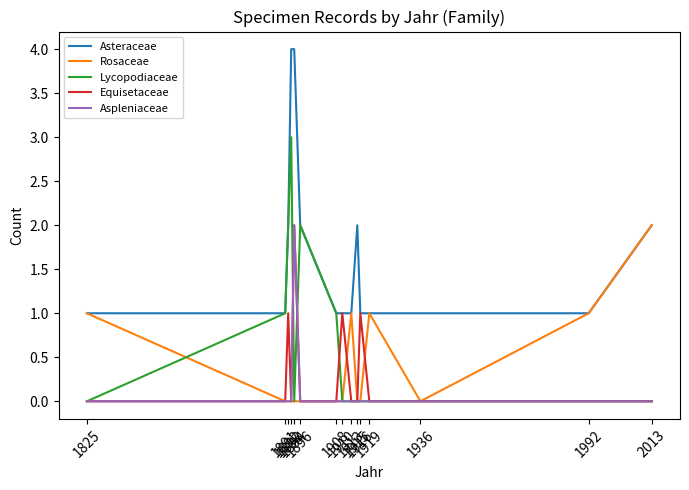

Count the number of data series in this chart.

5